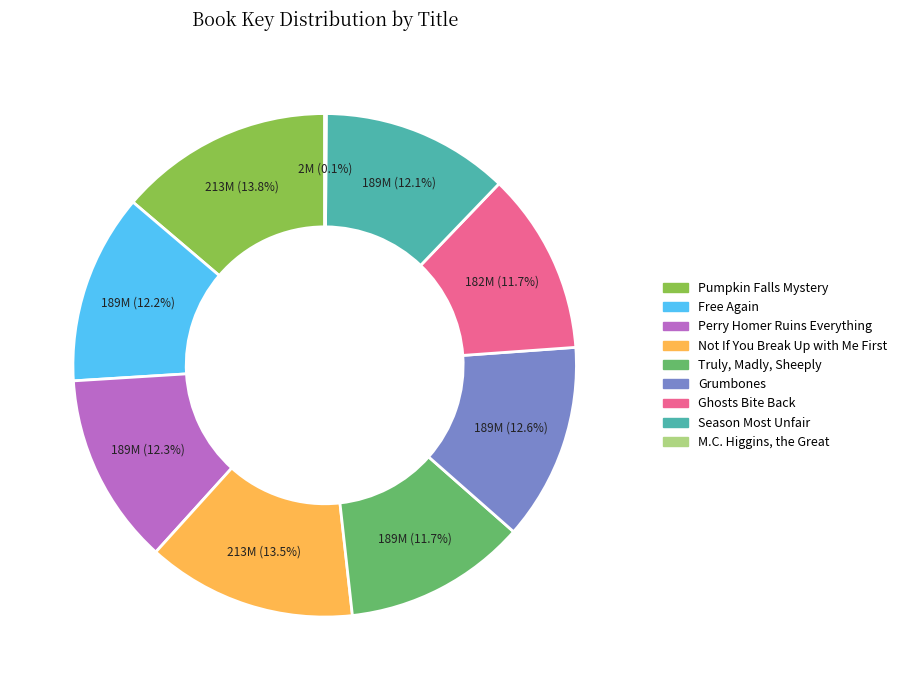

Is there a majority slice in this chart?

No